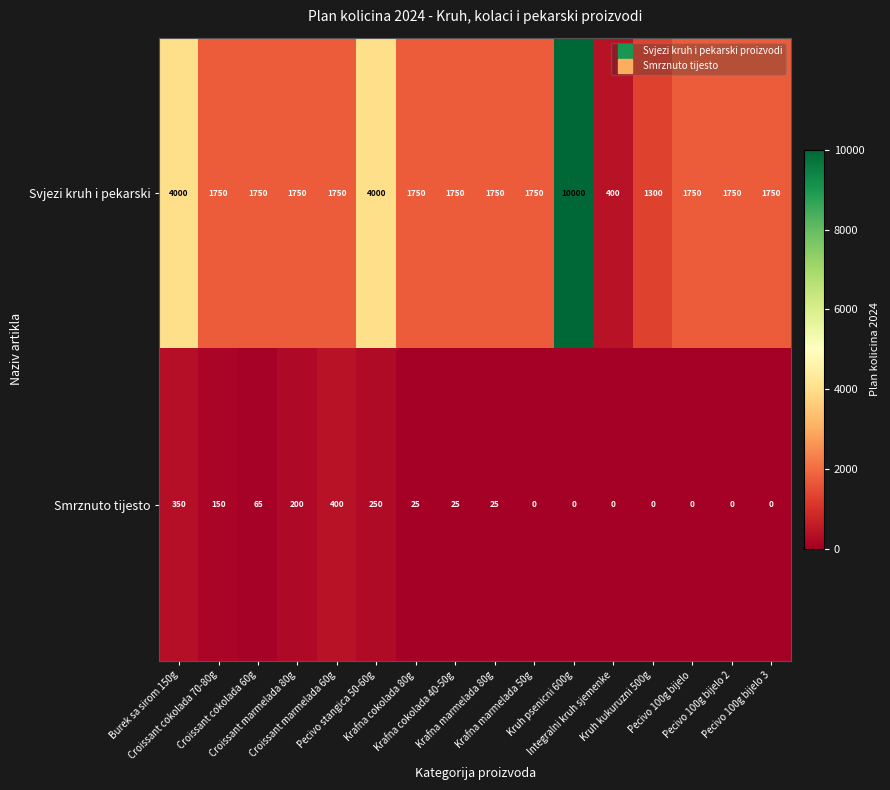

List the series in order of their overall mean, lowest first.

Smrznuto tijesto, Svjezi kruh i pekarski